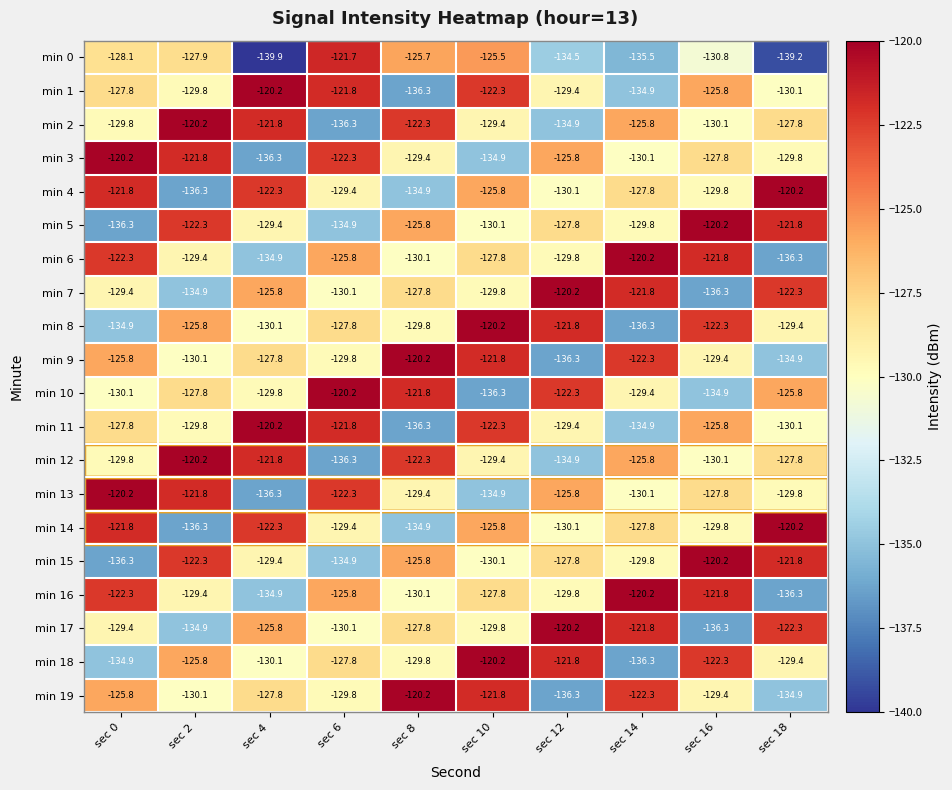

What is the difference between the maximum and second lowest values in the min 17 series?

14.7